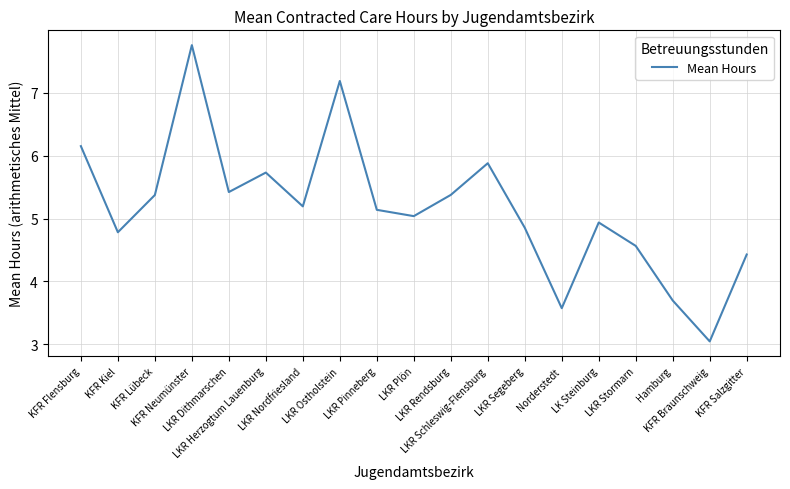

Does the chart display data point markers on the line(s)?

No